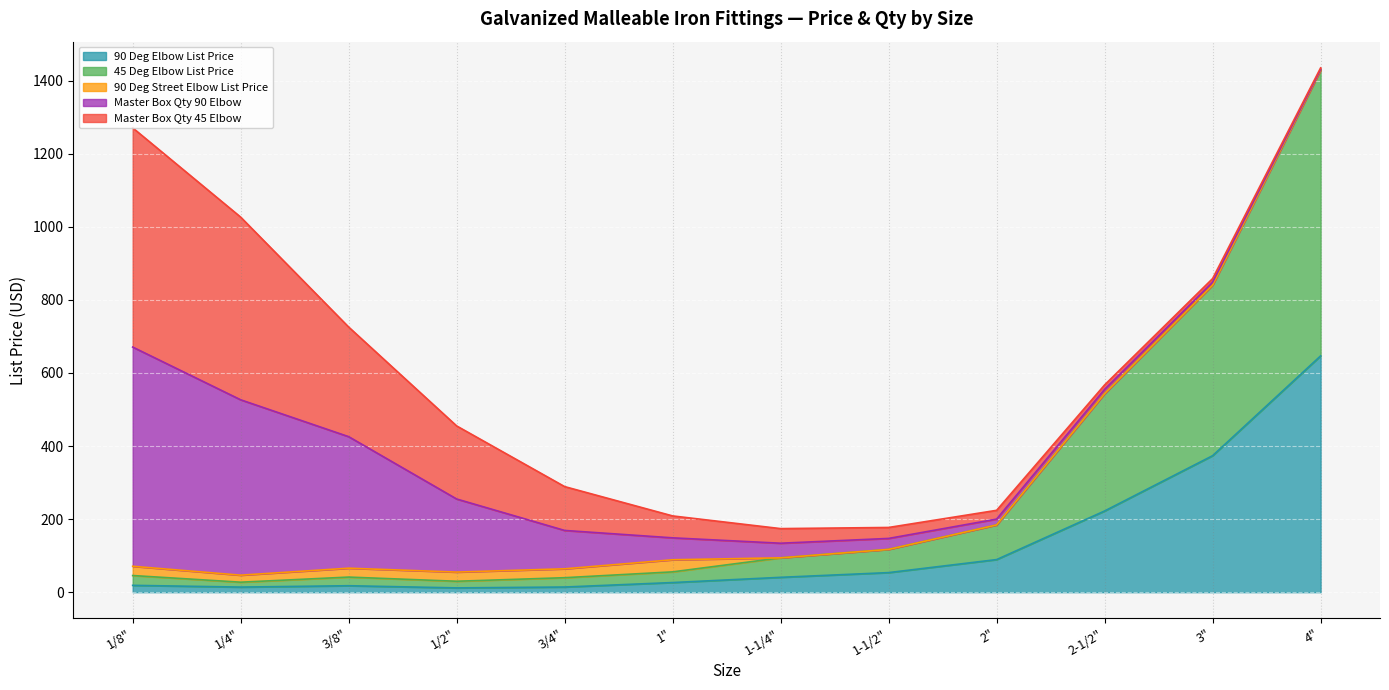

Rank the series at 4" from highest to lowest value.

45 Deg Elbow List Price, 90 Deg Elbow List Price, Master Box Qty 45 Elbow, Master Box Qty 90 Elbow, 90 Deg Street Elbow List Price